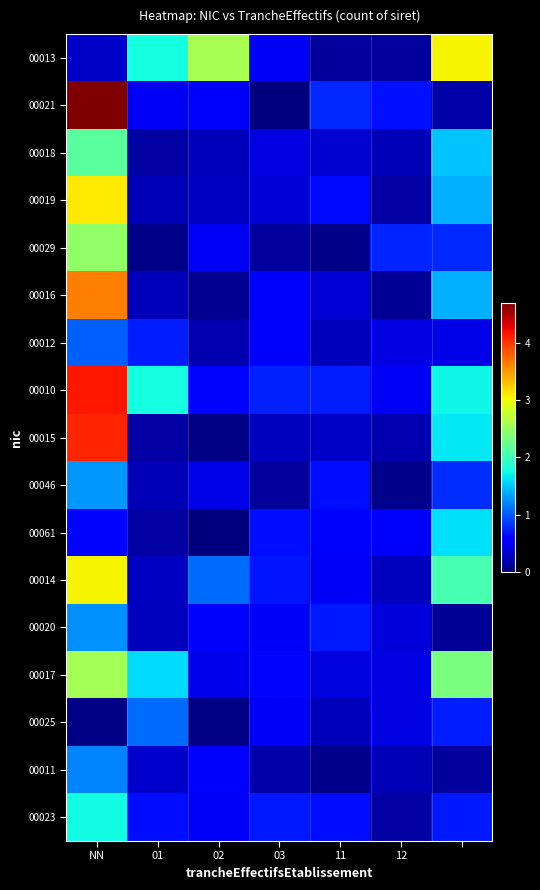

At which category does the chart reach its peak across all series?

NN